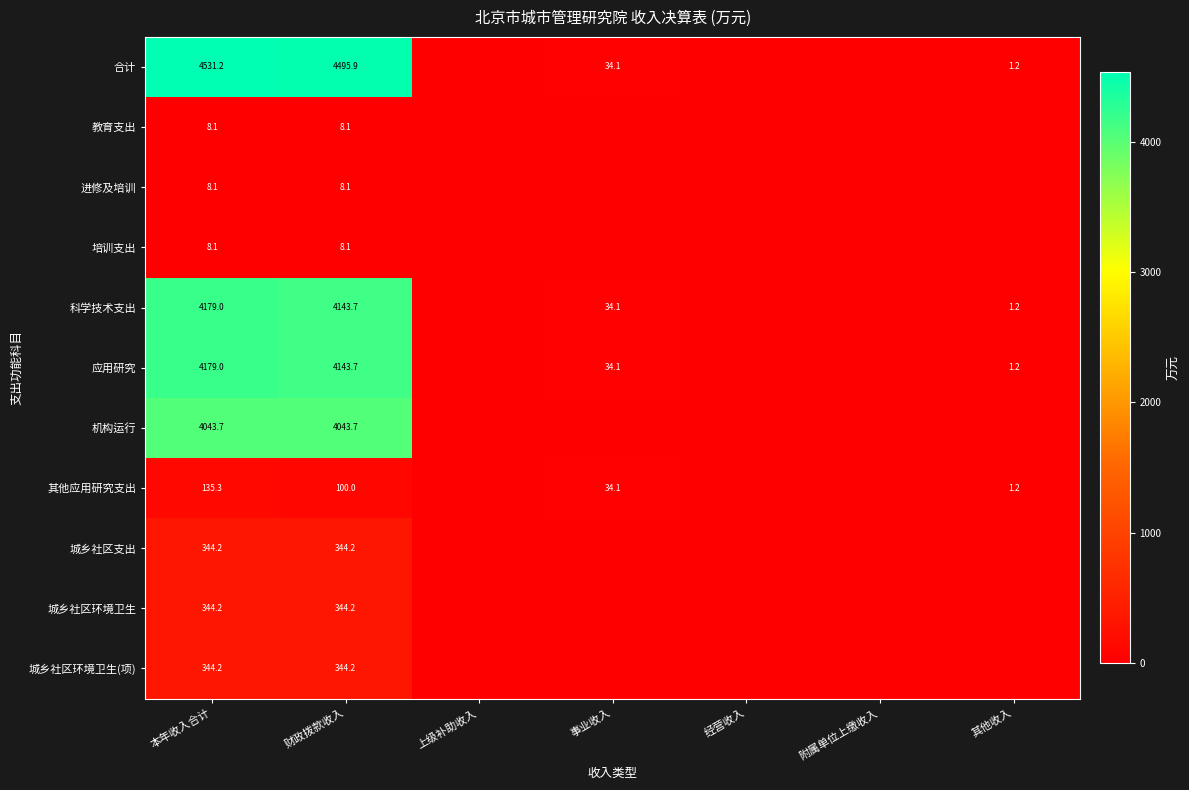

At which category is the sum across all series the highest?

本年收入合计